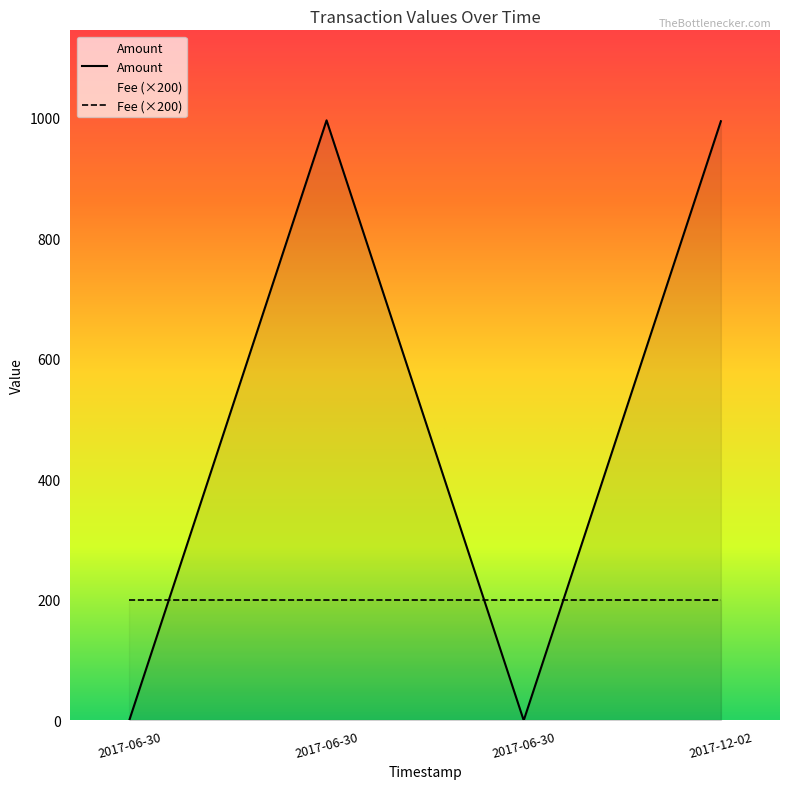

Reading left to right, list all the values displayed in this chart.

1.0	995.5	0.0	994.0